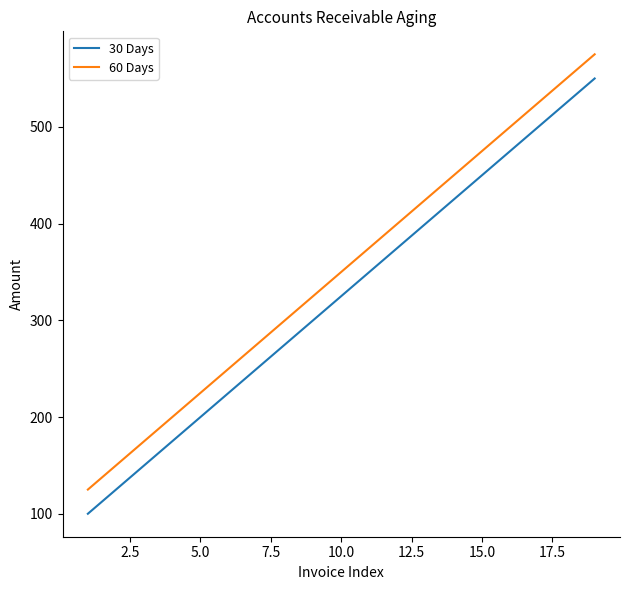

What are all the series names shown in the legend?

30 Days, 60 Days